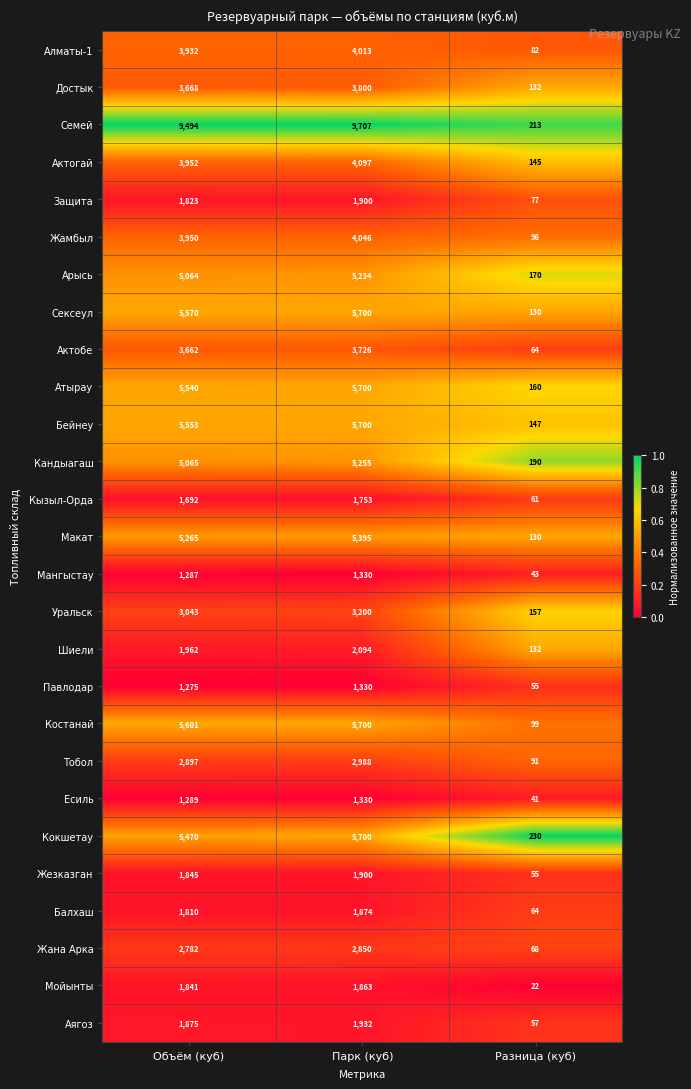

Rank the series at Объём (куб) from lowest to highest value.

Павлодар, Мангыстау, Есиль, Кызыл-Орда, Балхаш, Защита, Мойынты, Жезказган, Аягоз, Шиели, Жана Арка, Тобол, Уральск, Актобе, Достык, Алматы-1, Жамбыл, Актогай, Арысь, Кандыагаш, Макат, Кокшетау, Атырау, Бейнеу, Сексеул, Костанай, Семей